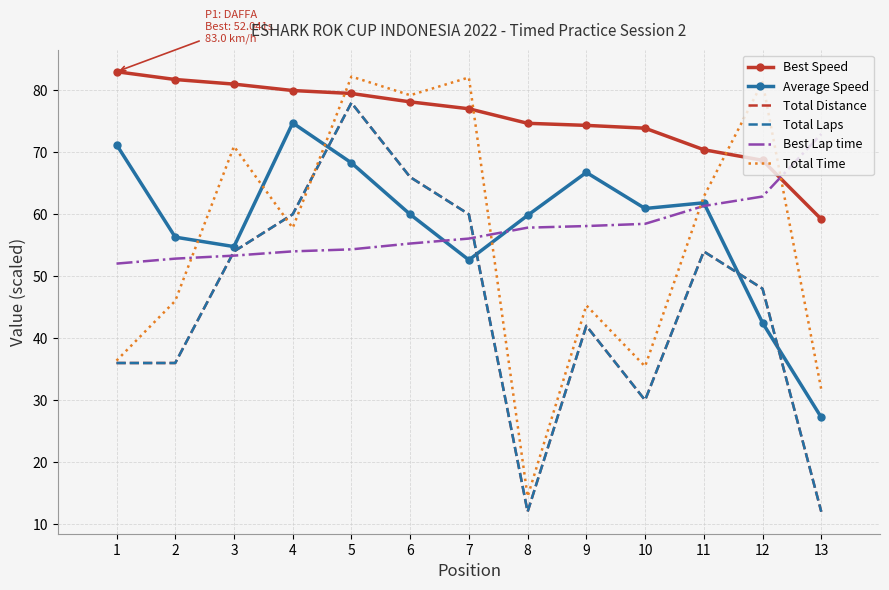

True or false: Best Speed has more than 0 points higher than both neighbors.

False